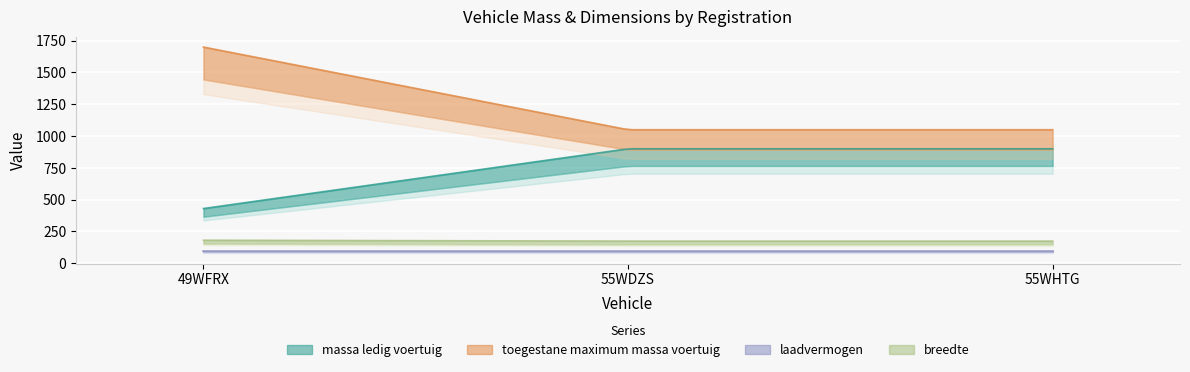

What is the minimum value shown in the chart?

100